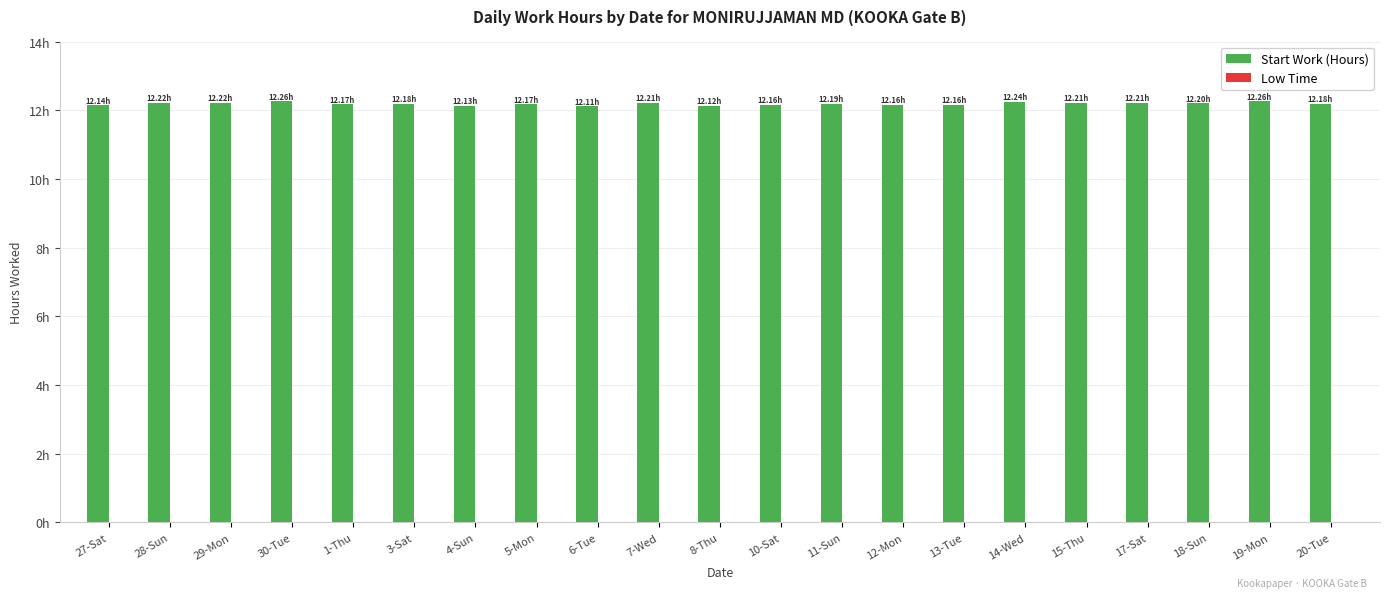

Does the chart contain any negative values?

No